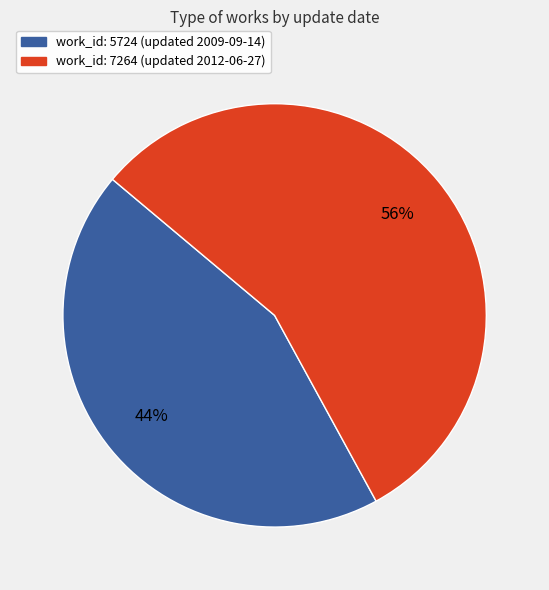

To the nearest percent, what is the difference between the largest and smallest slice percentages?

12%